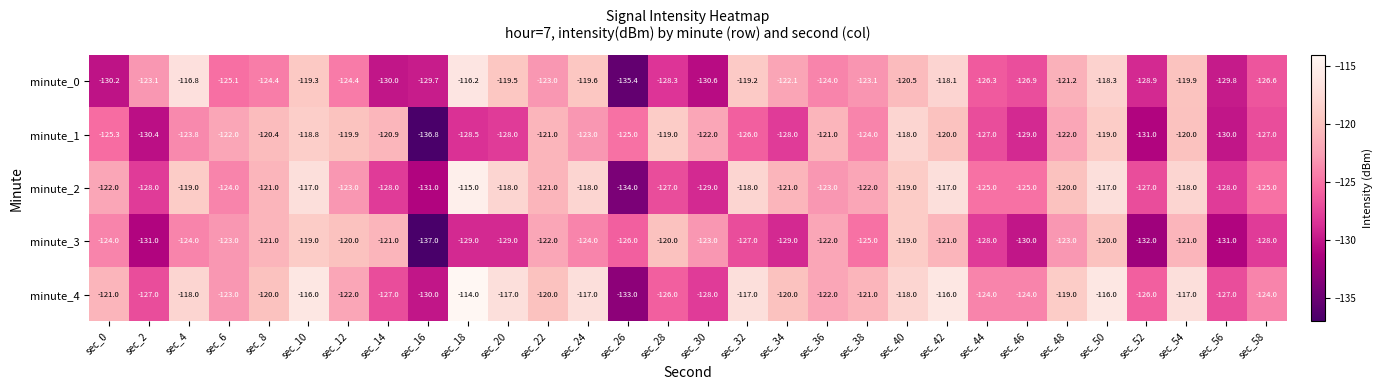

What is the smallest value displayed?

-137.0